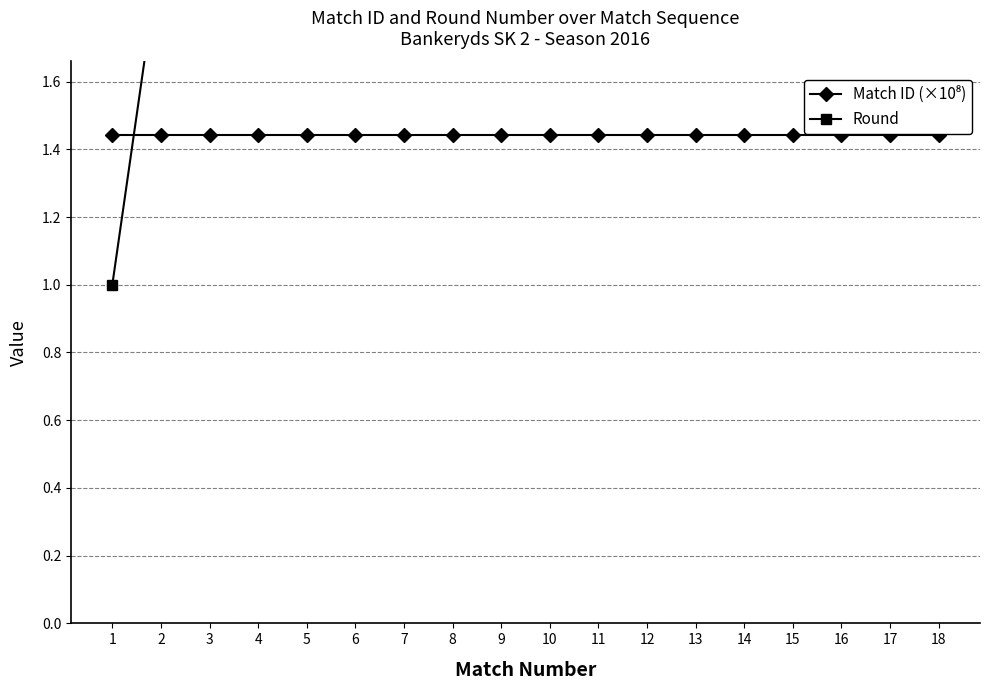

The value of Round at 14 is 14.0. True or false?

True